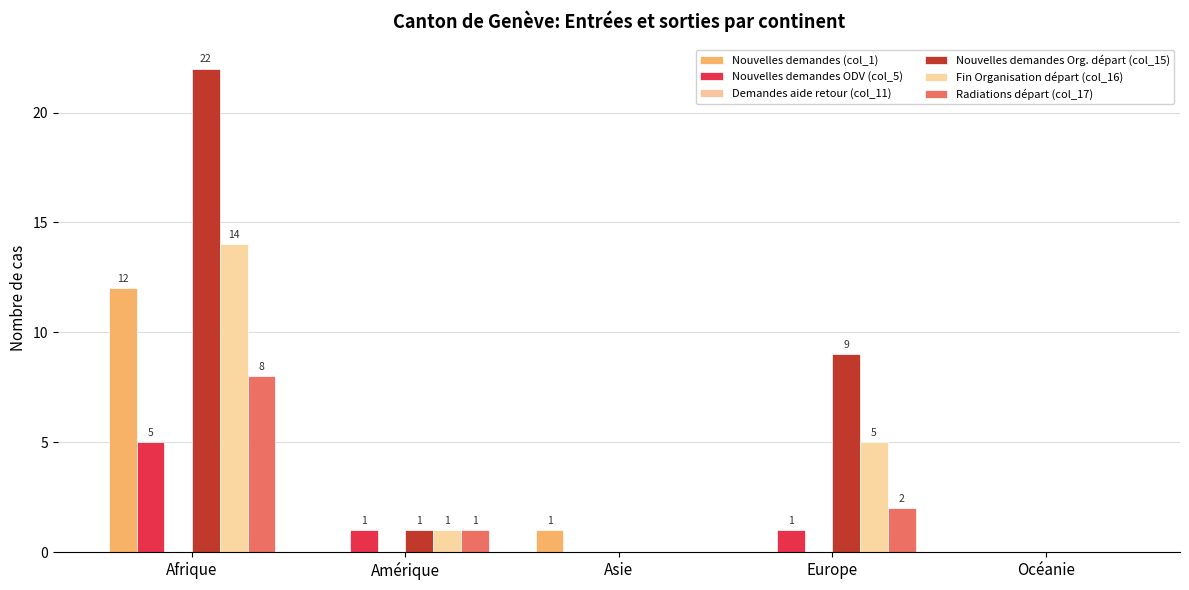

How many groups of bars are there?

5